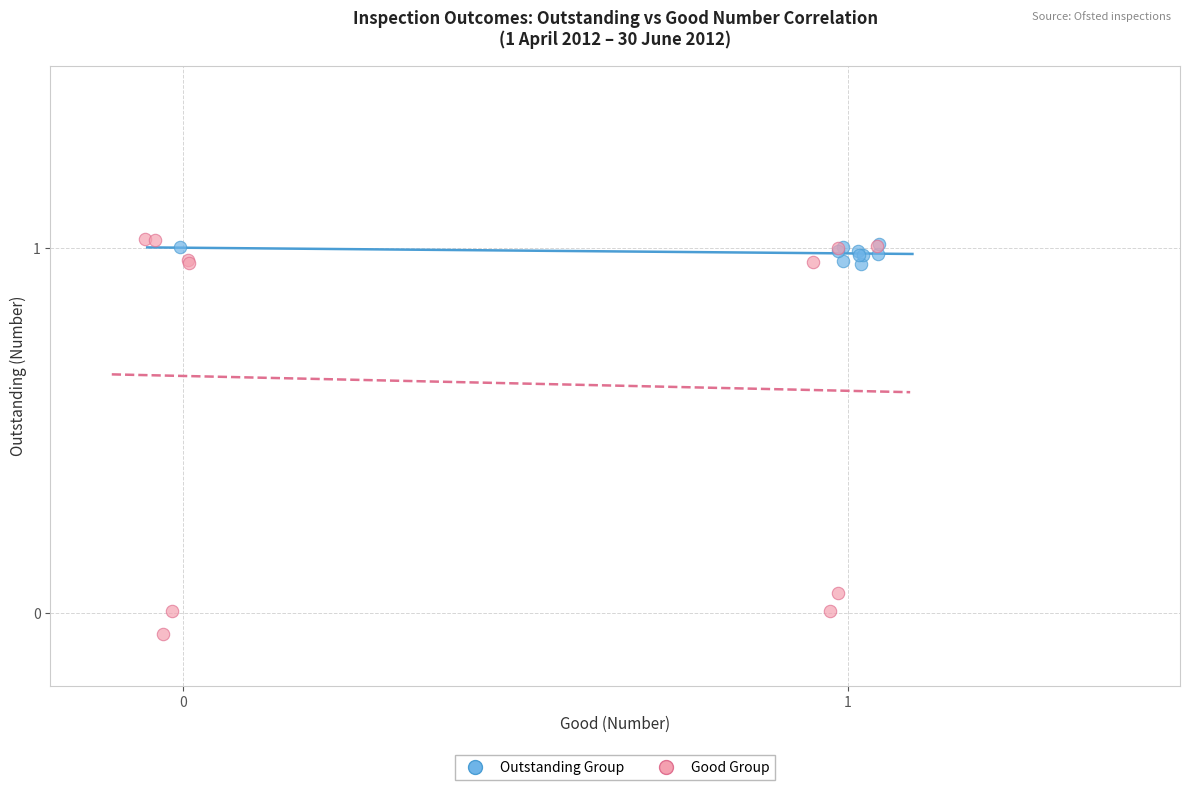

What are all the series names shown in the legend?

Outstanding Group, Good Group